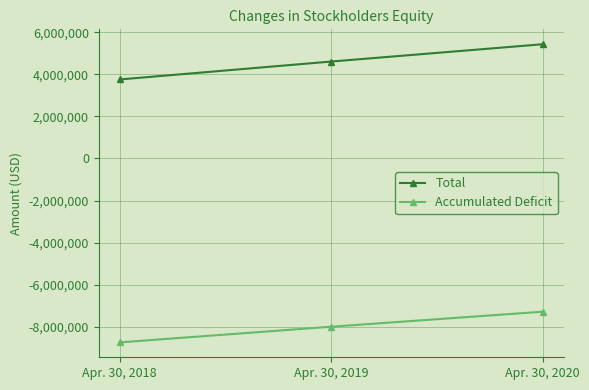

Between Apr. 30, 2018 and Apr. 30, 2020, which series saw the biggest shift?

Total